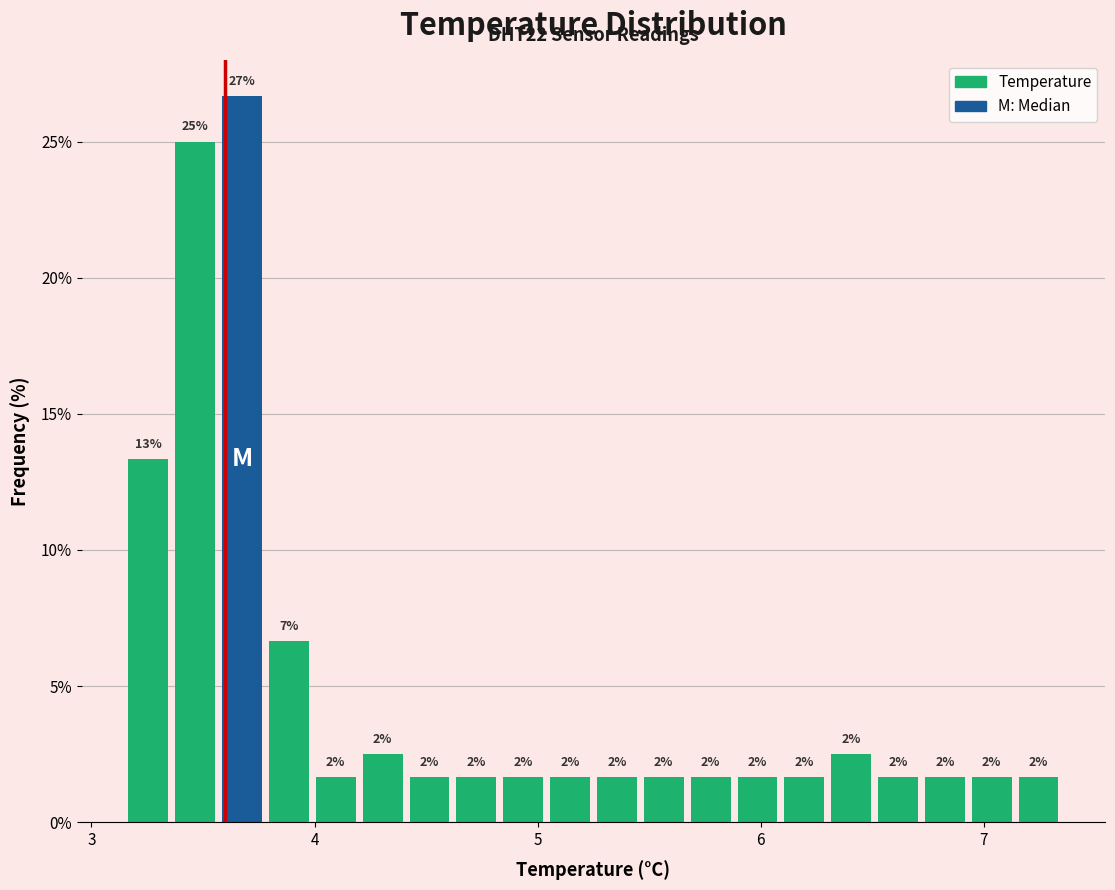

Around what value on the x-axis is the tallest bar? Give the approximate position of its centre, as read against the axis.

3.7